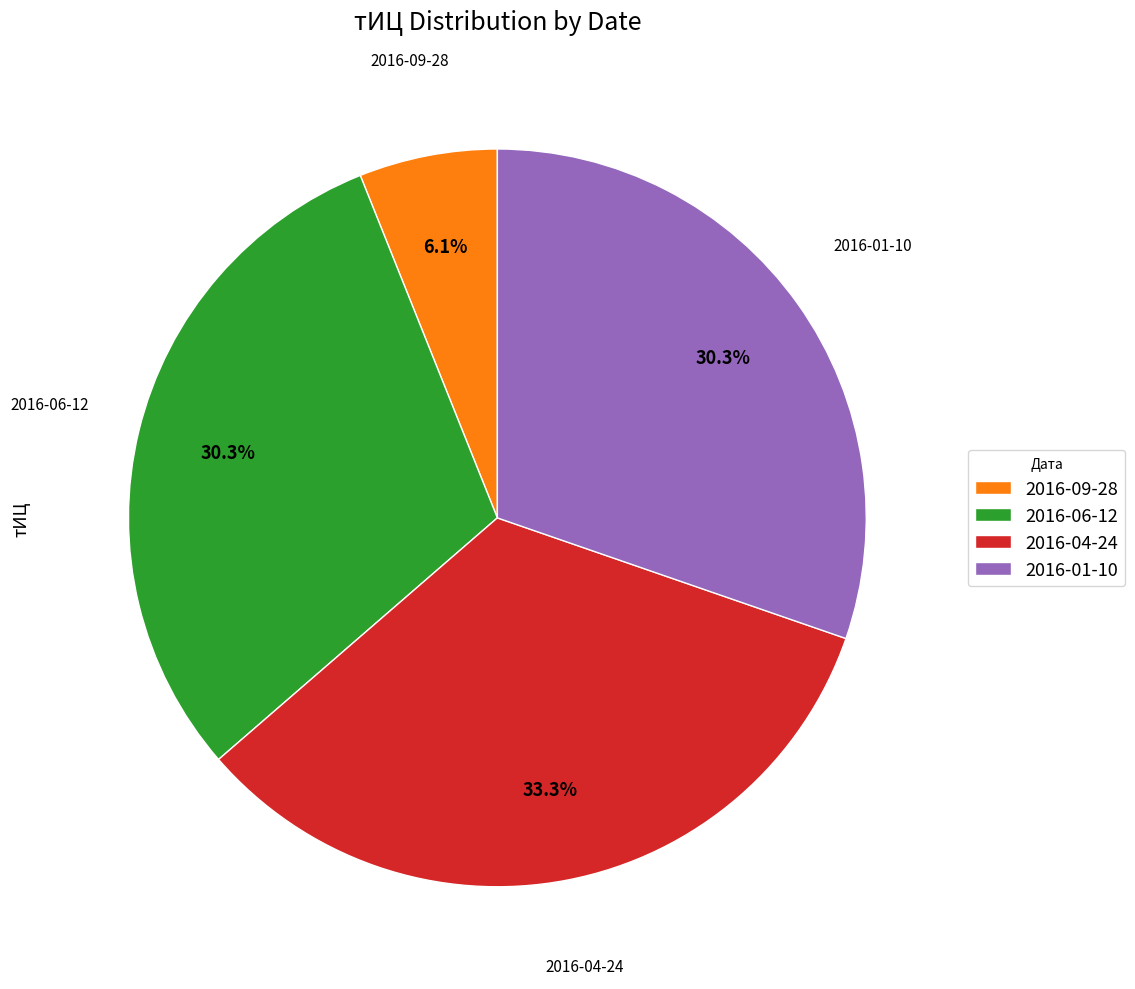

How much of the chart is everything except 2016-09-28?

93.9%